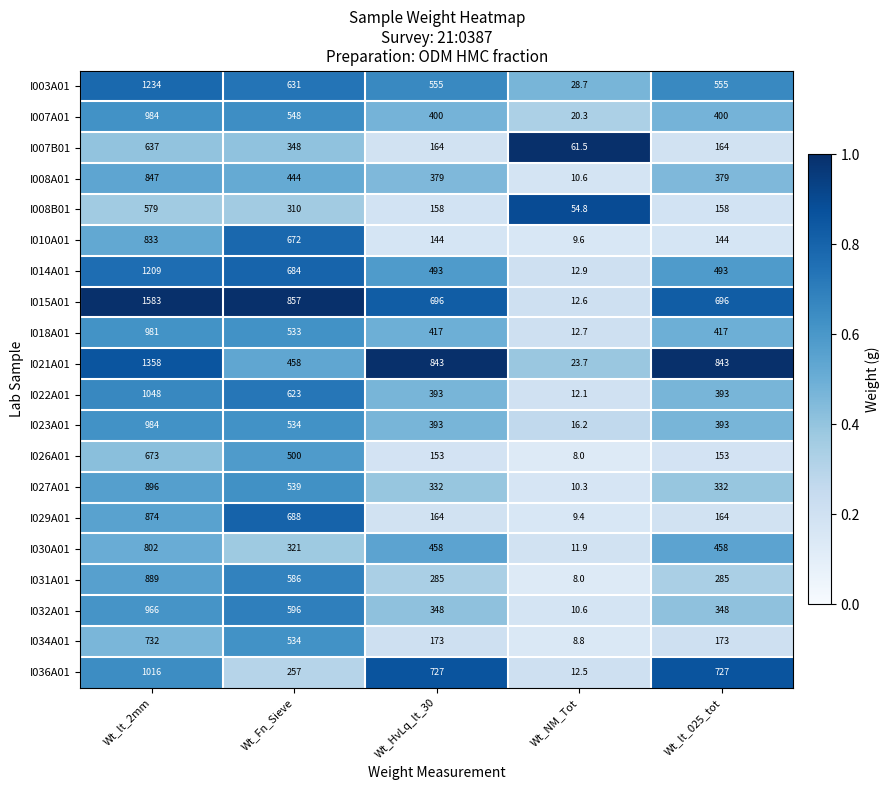

Which series has the largest range (max minus min)?

I015A01